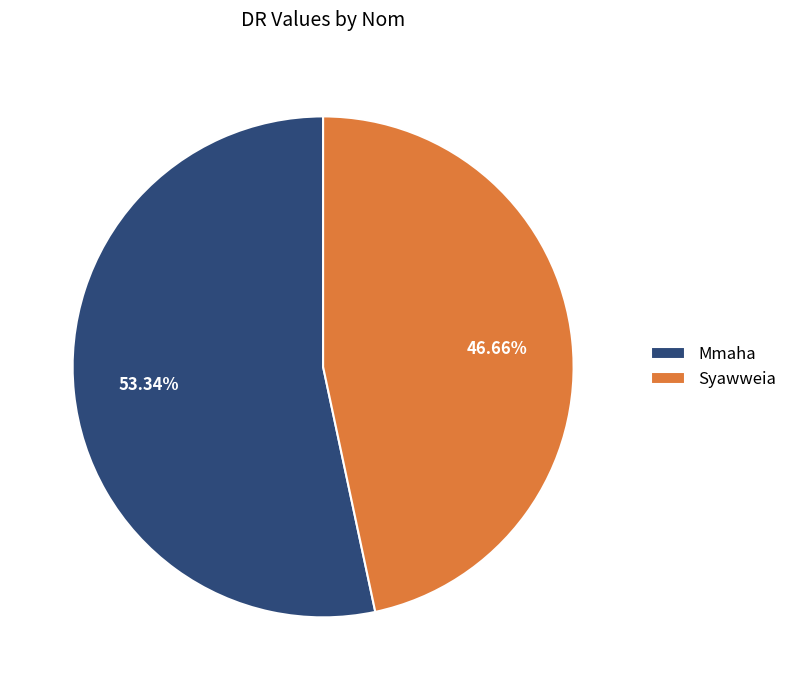

Which slice is the smallest?

Syawweia